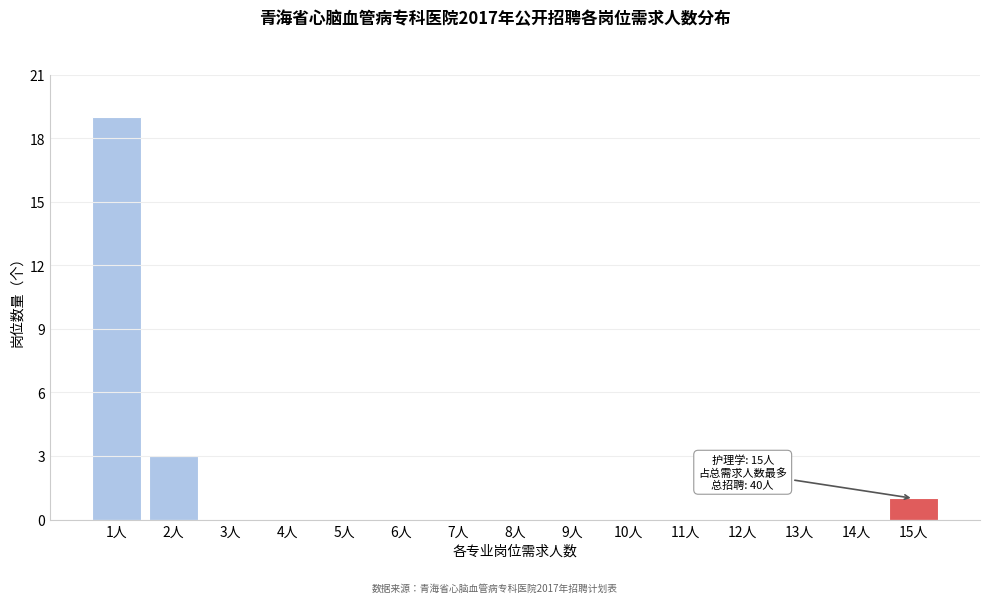

Reading left to right, list all the values displayed in this chart.

1人=19	2人=3	3人=0	4人=0	5人=0	6人=0	7人=0	8人=0	9人=0	10人=0	11人=0	12人=0	13人=0	14人=0	15人=1